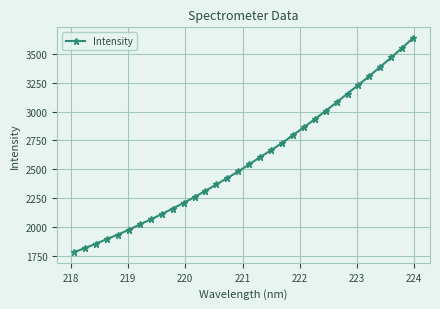

What is the average value?

2582.3